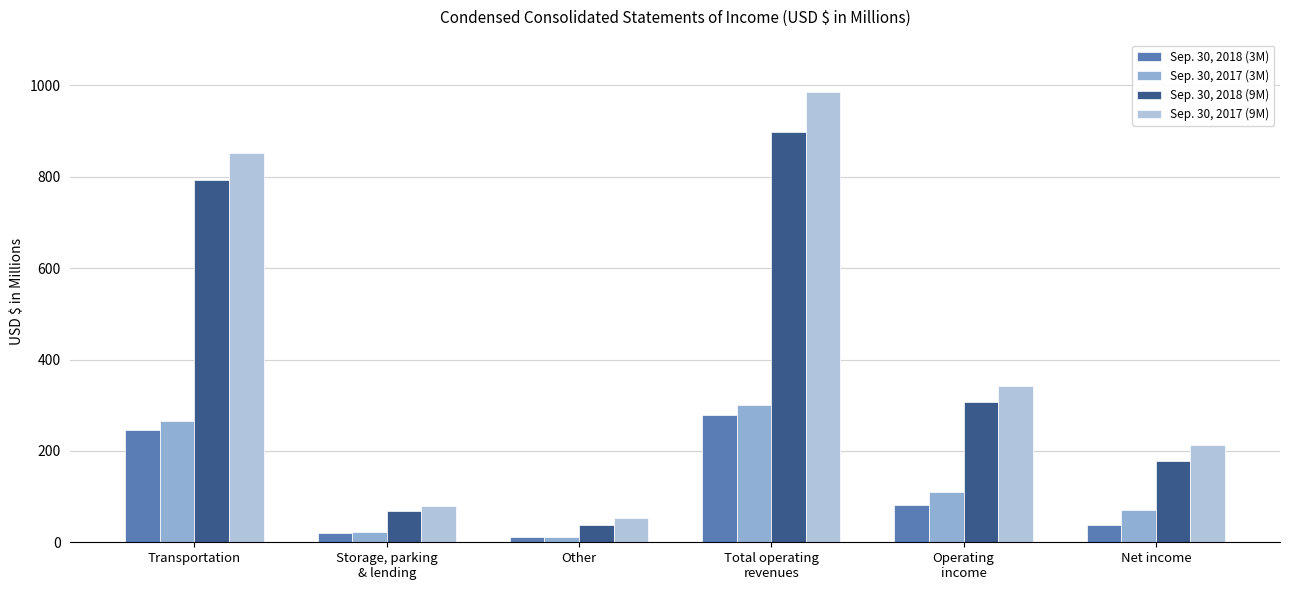

What is the value of the Sep. 30, 2017 (3M) bar at the 5th from the left?

110.0